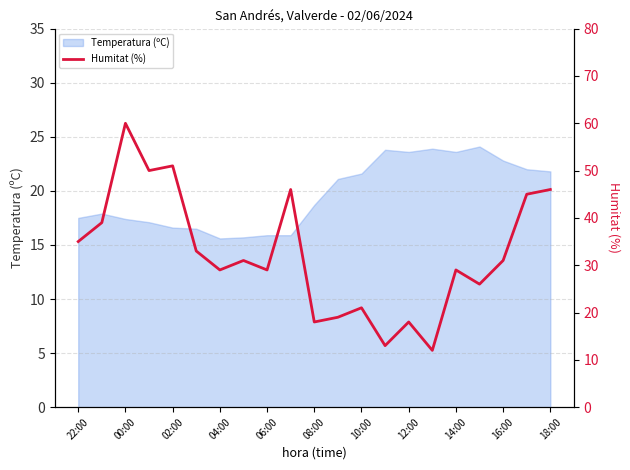

The Temperatura (ºC) series shows 8.8 at 04:00. True or false?

False